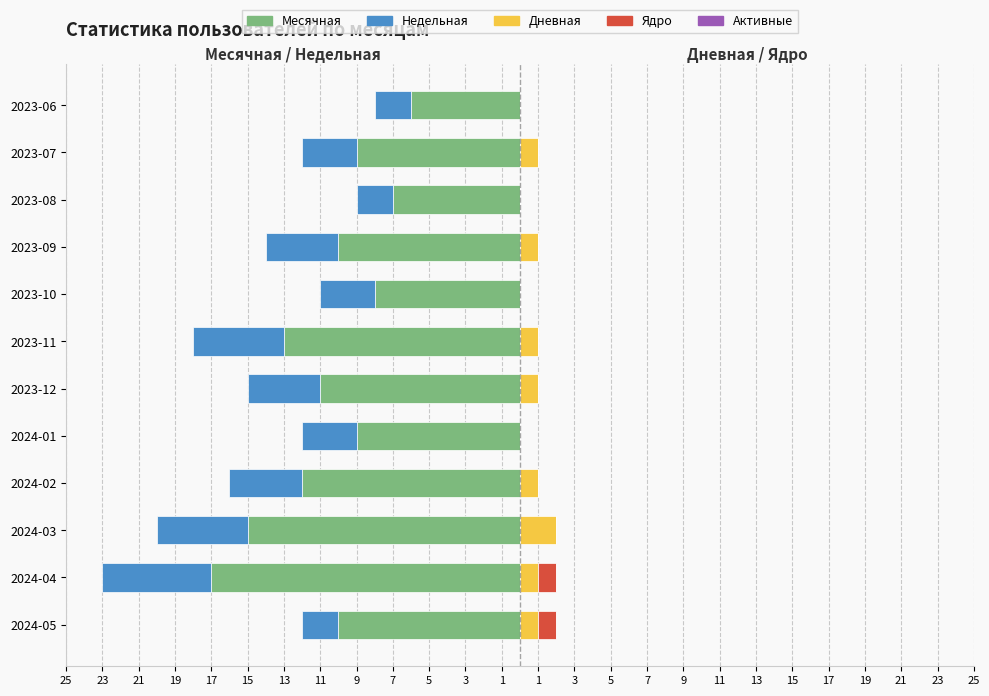

How many categories are shown in the chart?

12